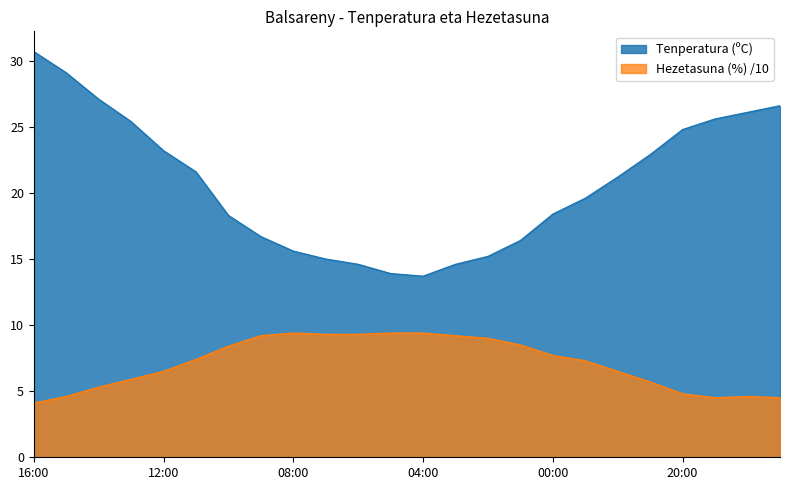

Rank the series by their maximum value, from highest to lowest.

Tenperatura (ºC), Hezetasuna (%) /10